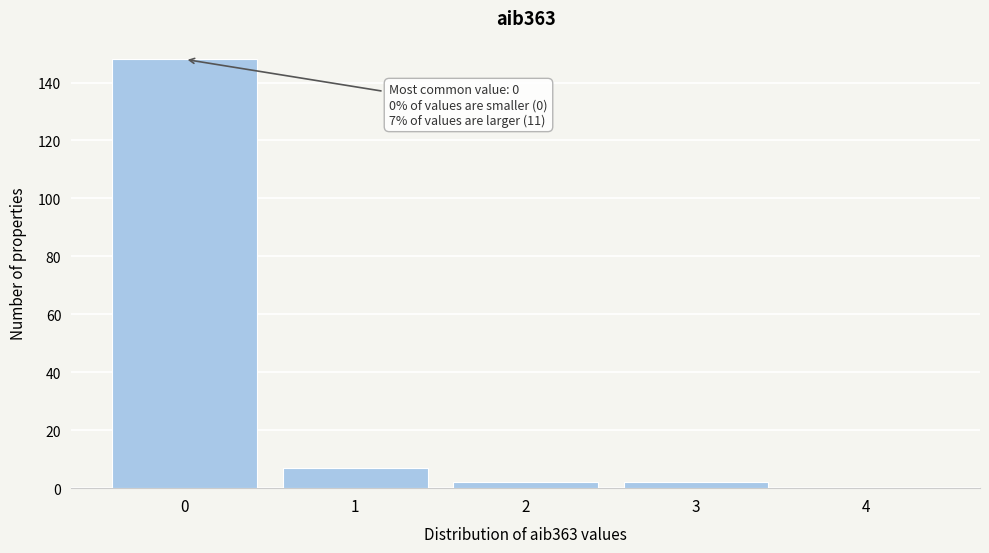

Reading right to left, list all the values displayed in this chart.

4=0	3=2	2=2	1=7	0=148